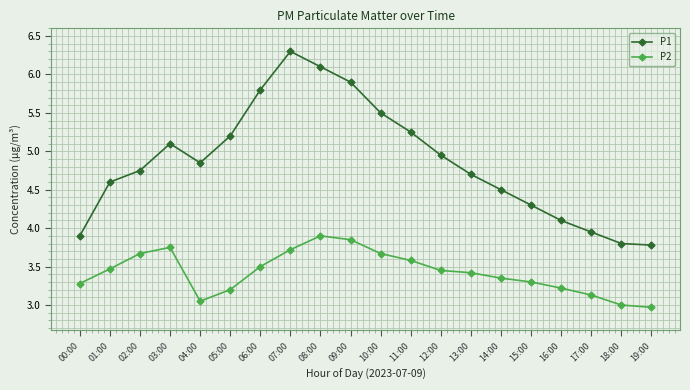

True or false: P1 and P2 cross at least once.

False